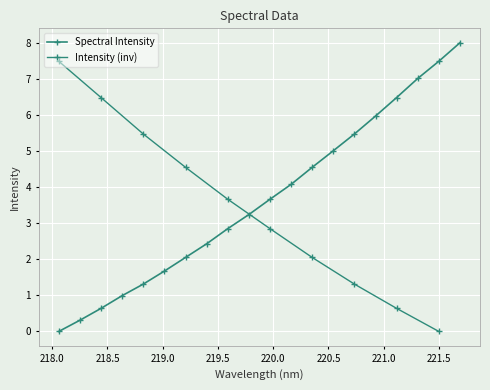

What is the label of the 16th point from the left?

220.9264